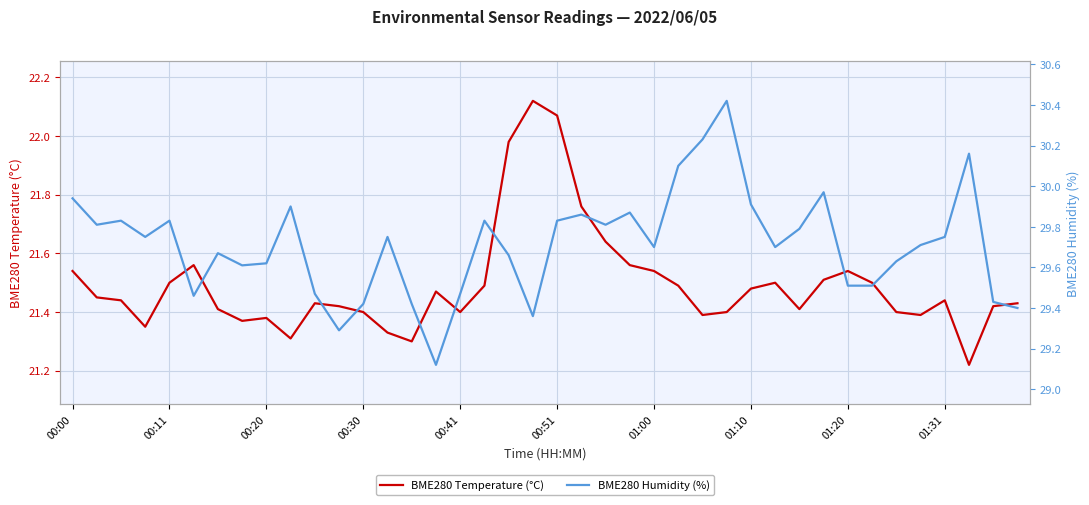

What are all the series names shown in the legend?

BME280 Temperature (°C), BME280 Humidity (%)